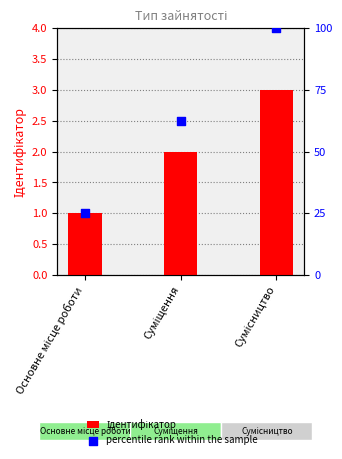

At how many categories does at least one series exceed 94?

1